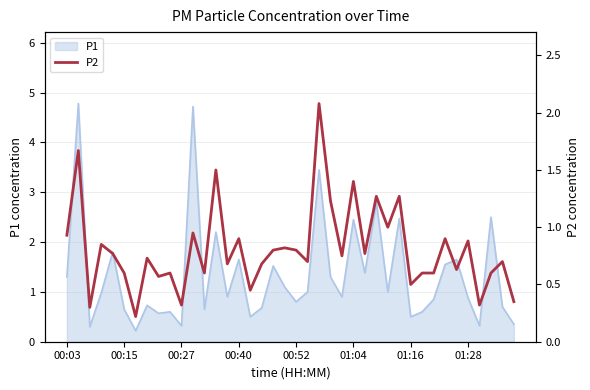

Between 18 and 28, which is larger?

28